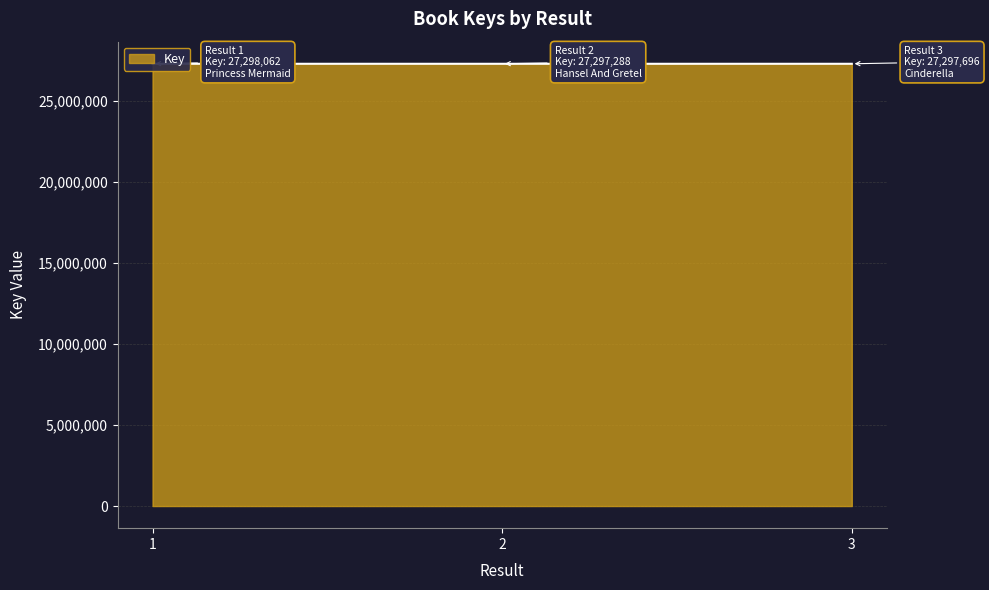

What is the ratio of the value at 2 to the value at 1?

1.0